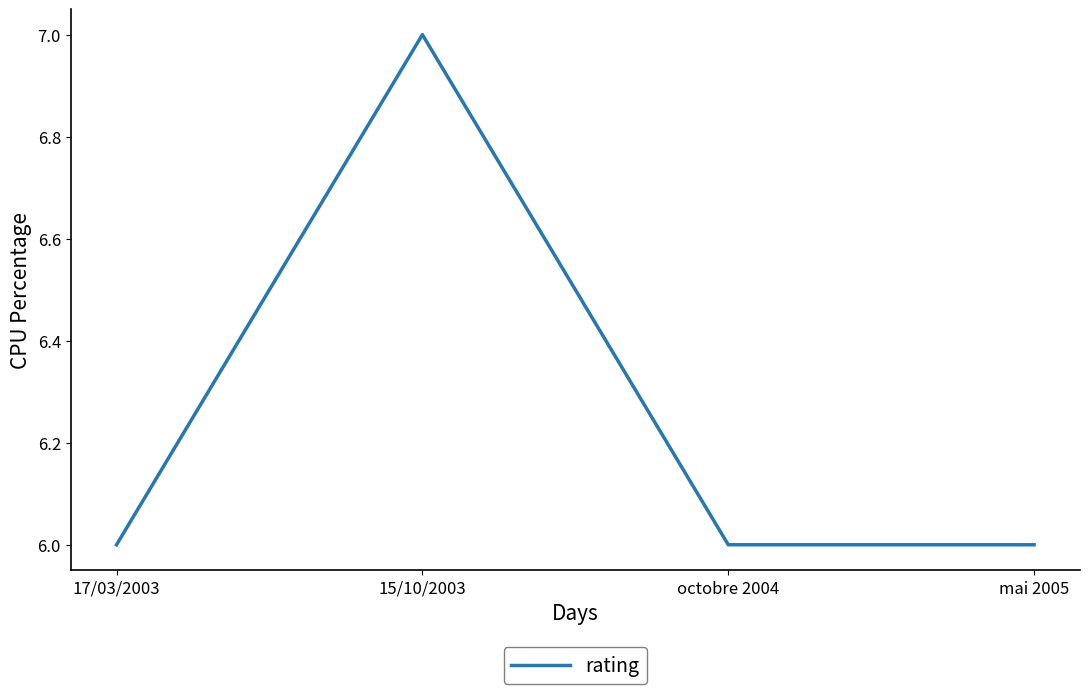

How many values are between 6 and 7?

4